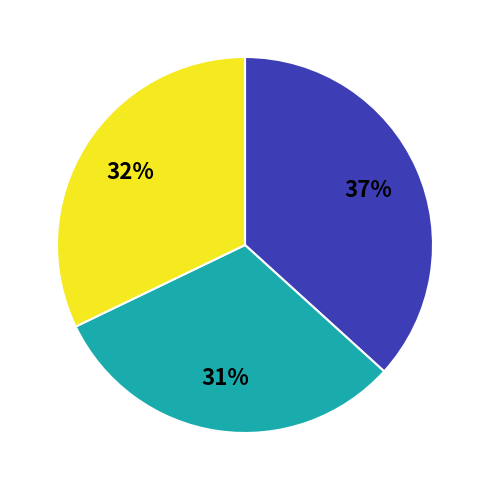

Count the number of slices in the pie.

3